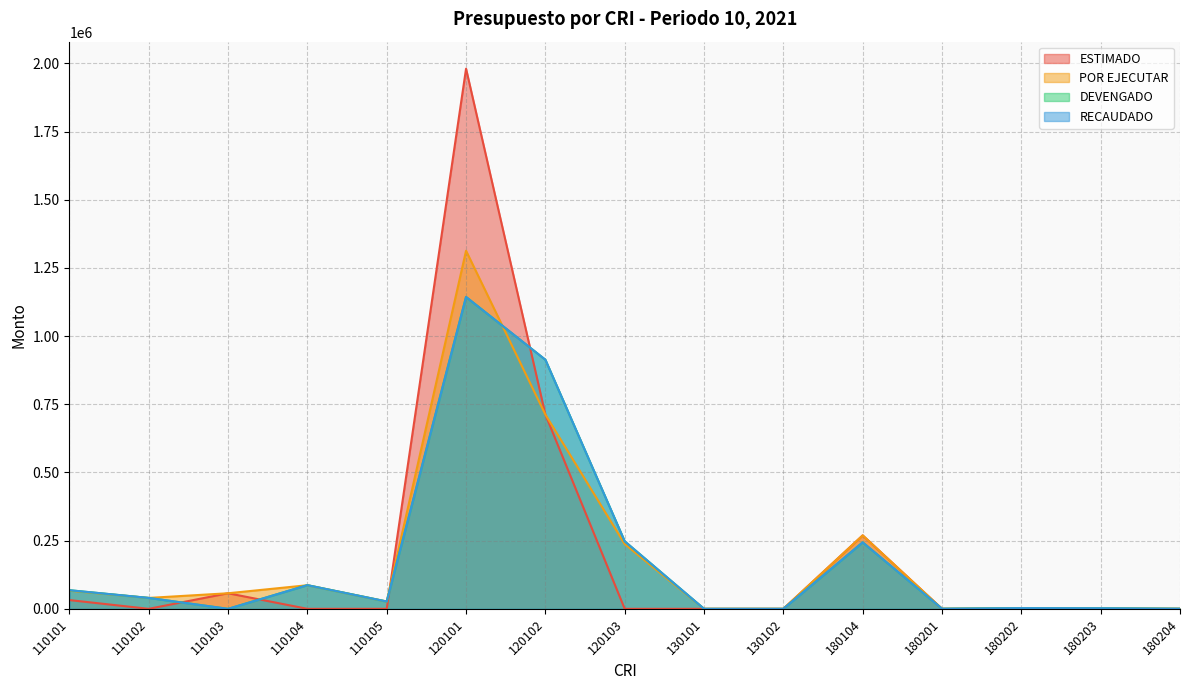

How many values in the ESTIMADO series exceed 20?

8